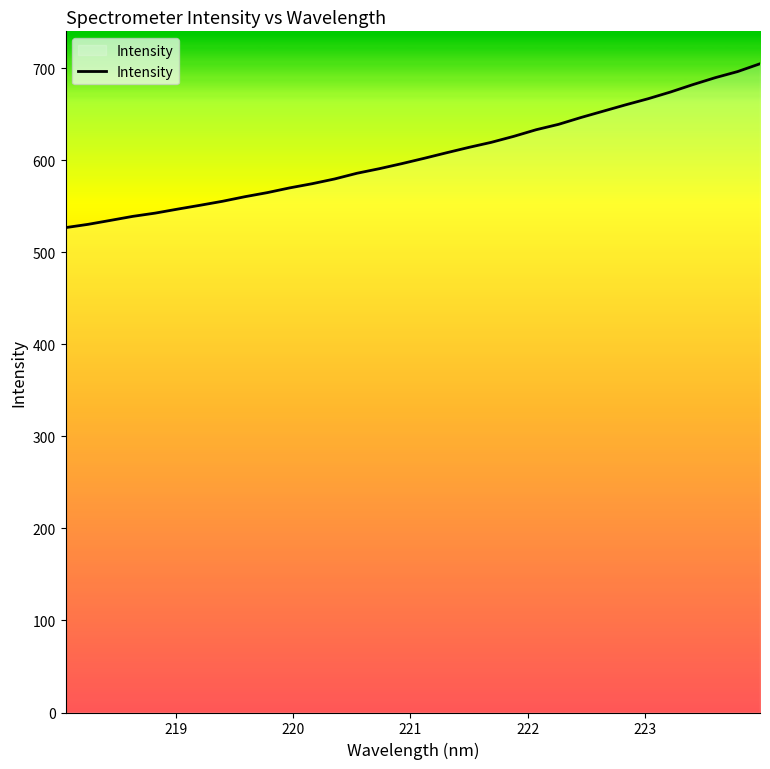

What is the smallest value displayed?

527.0